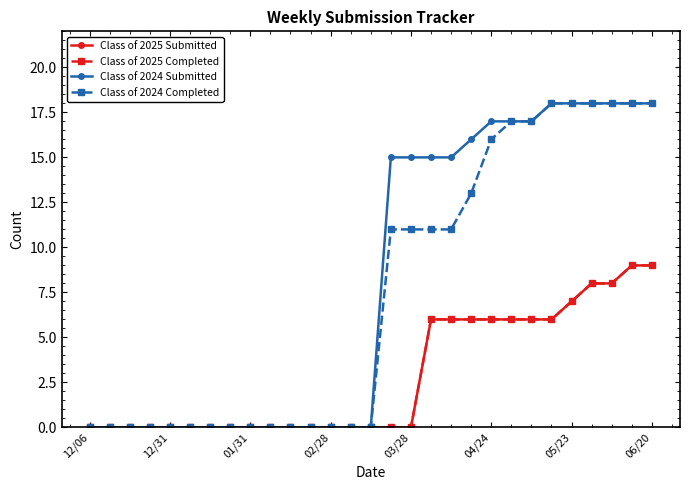

Which series has the largest range (max minus min)?

Class of 2024 Submitted